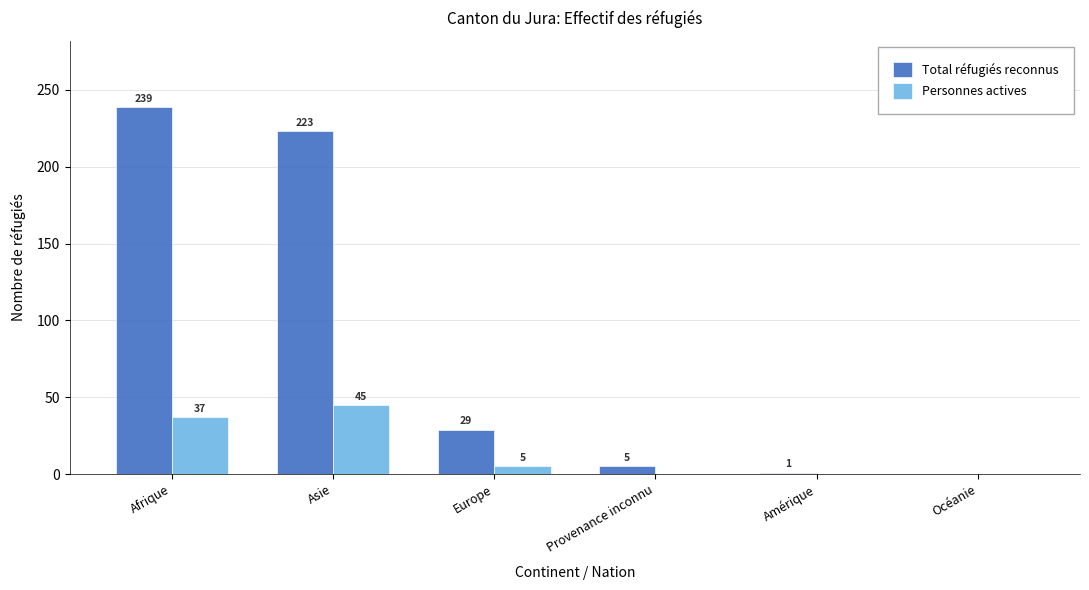

What is the maximum value for Total réfugiés reconnus?

239